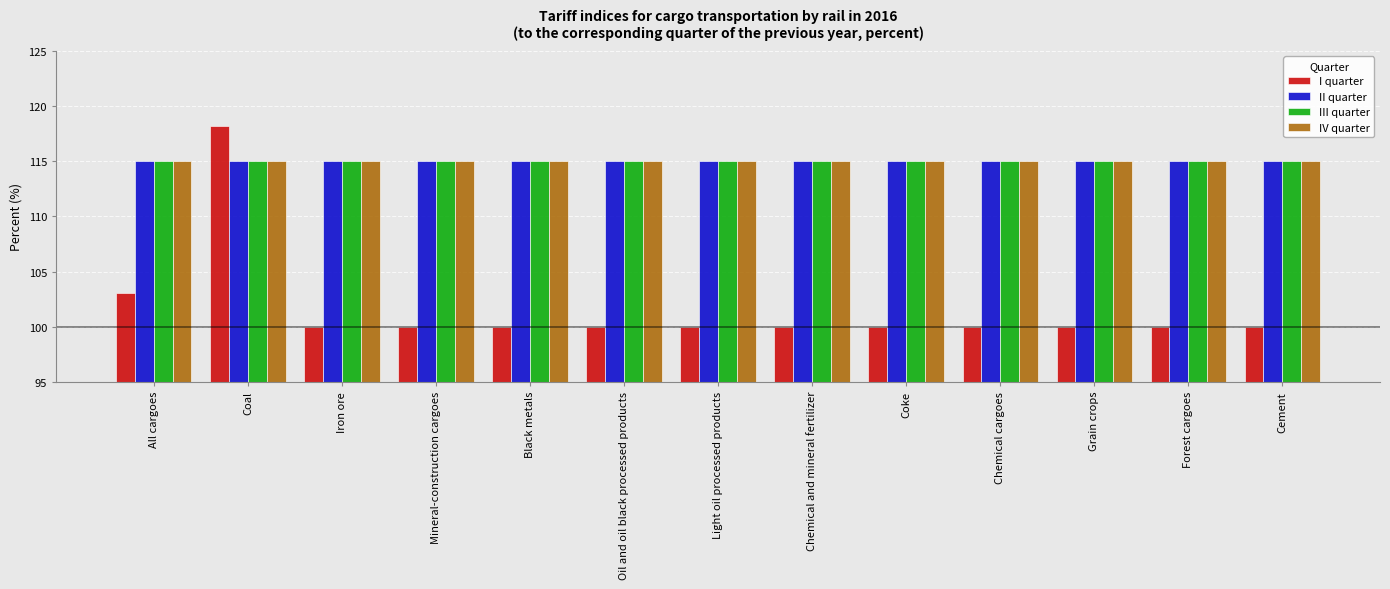

What is the minimum value for I quarter?

100.0